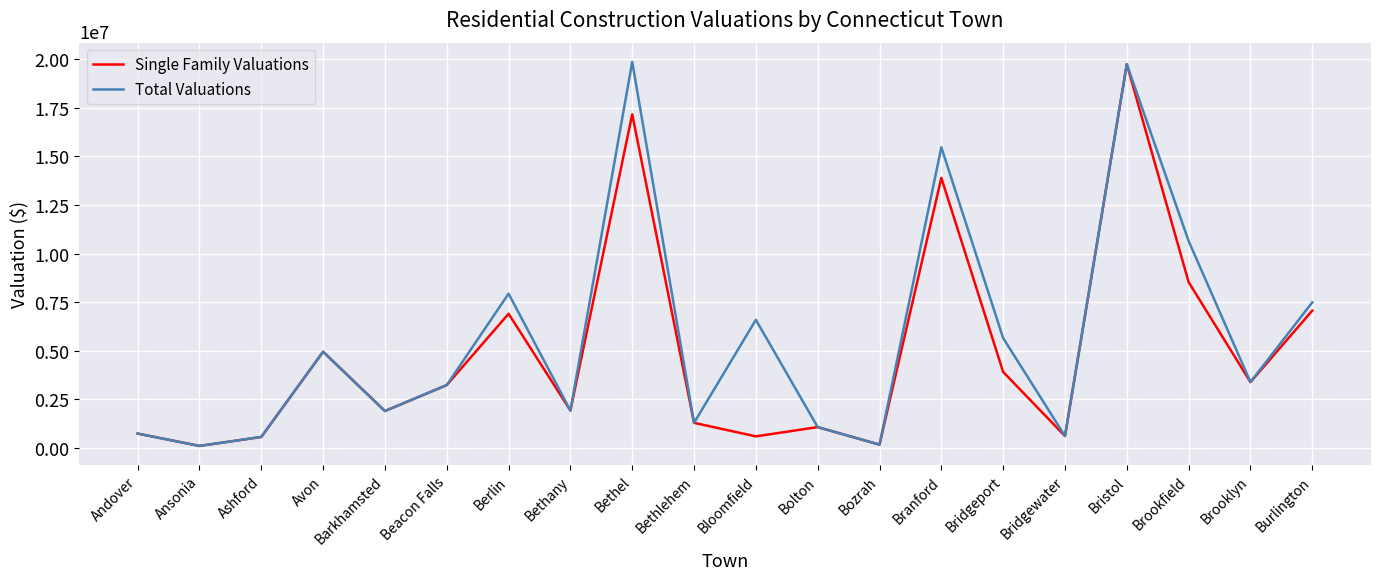

At which label is Total Valuations closest to 9982195?

Brookfield